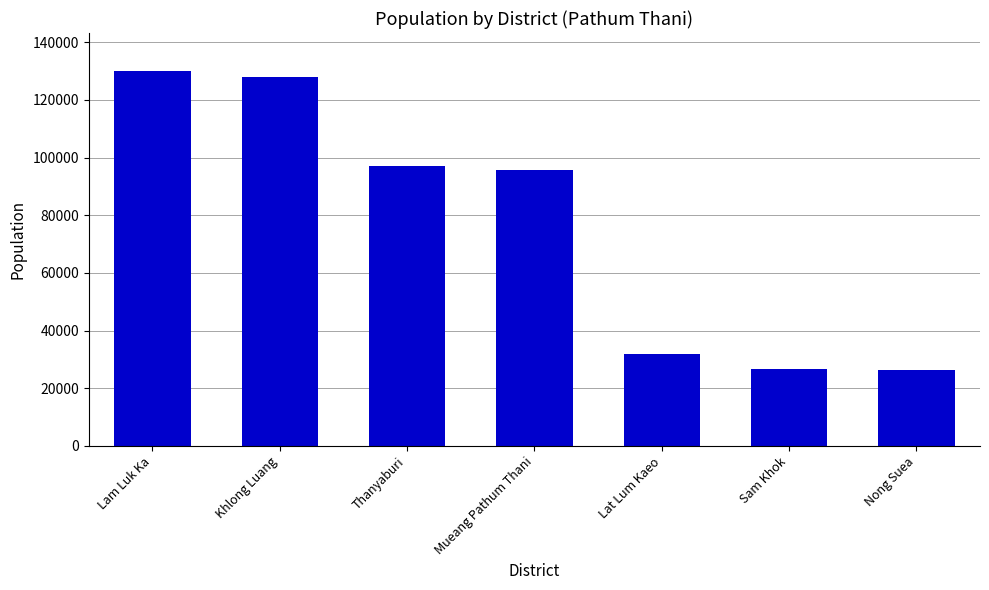

What is the change in value from Khlong Luang to Mueang Pathum Thani?

-32398